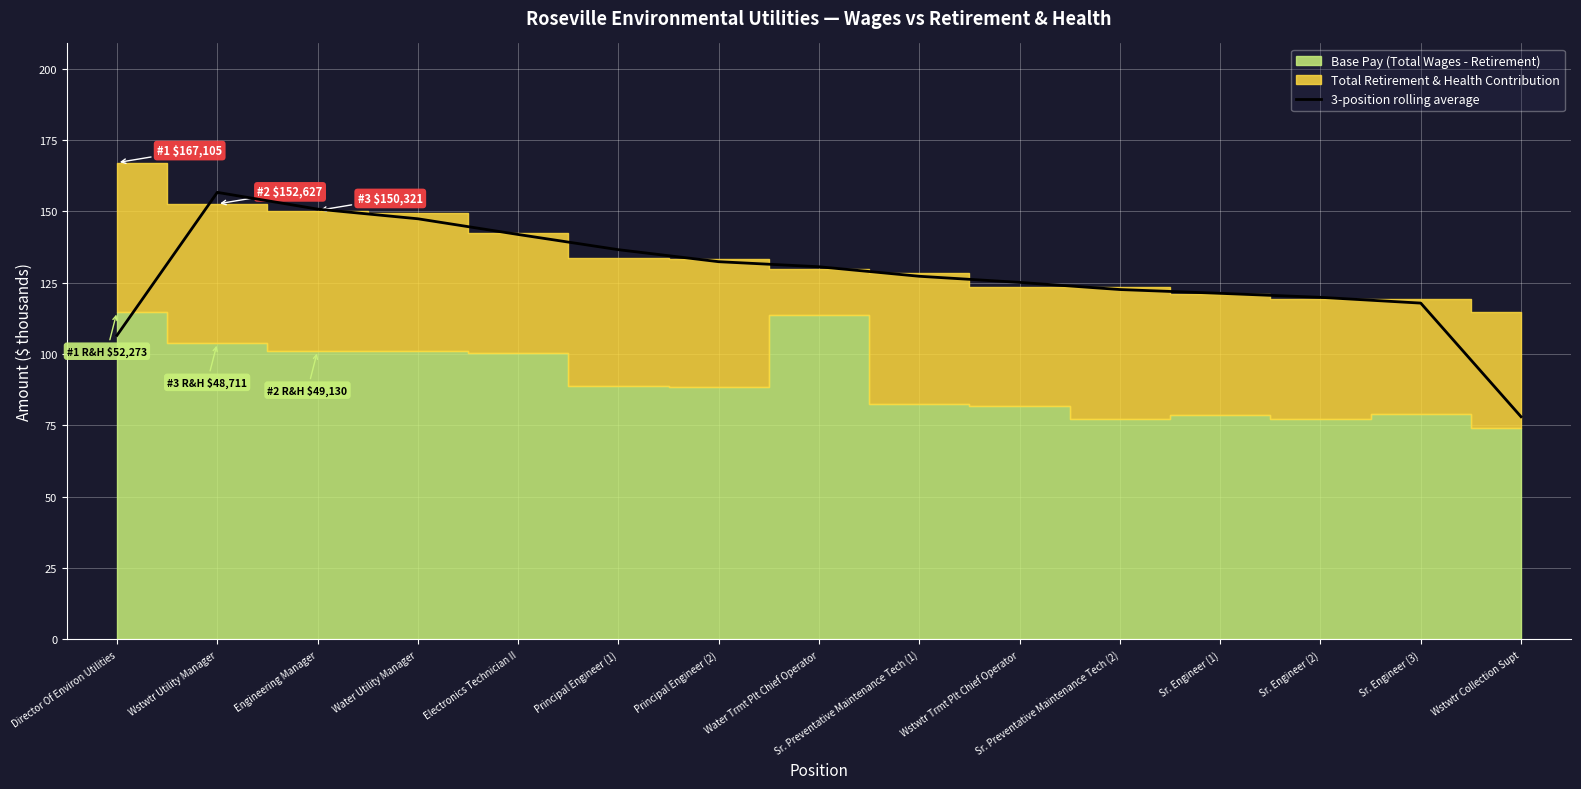

The chart shows a value of 200.6 at Principal Engineer (2). True or false?

False